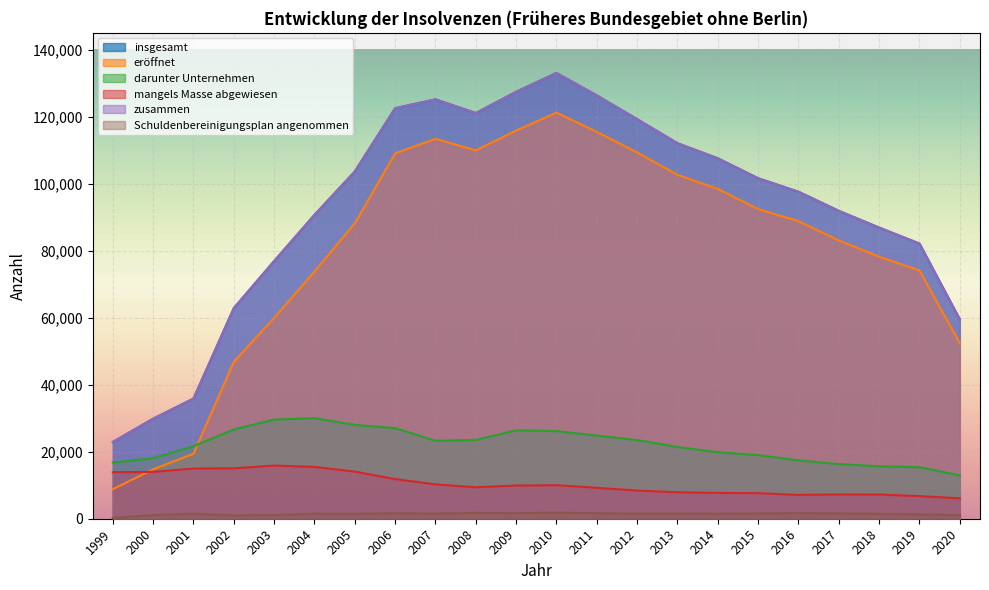

What is the spread (max minus min) of values at 2008?

119314